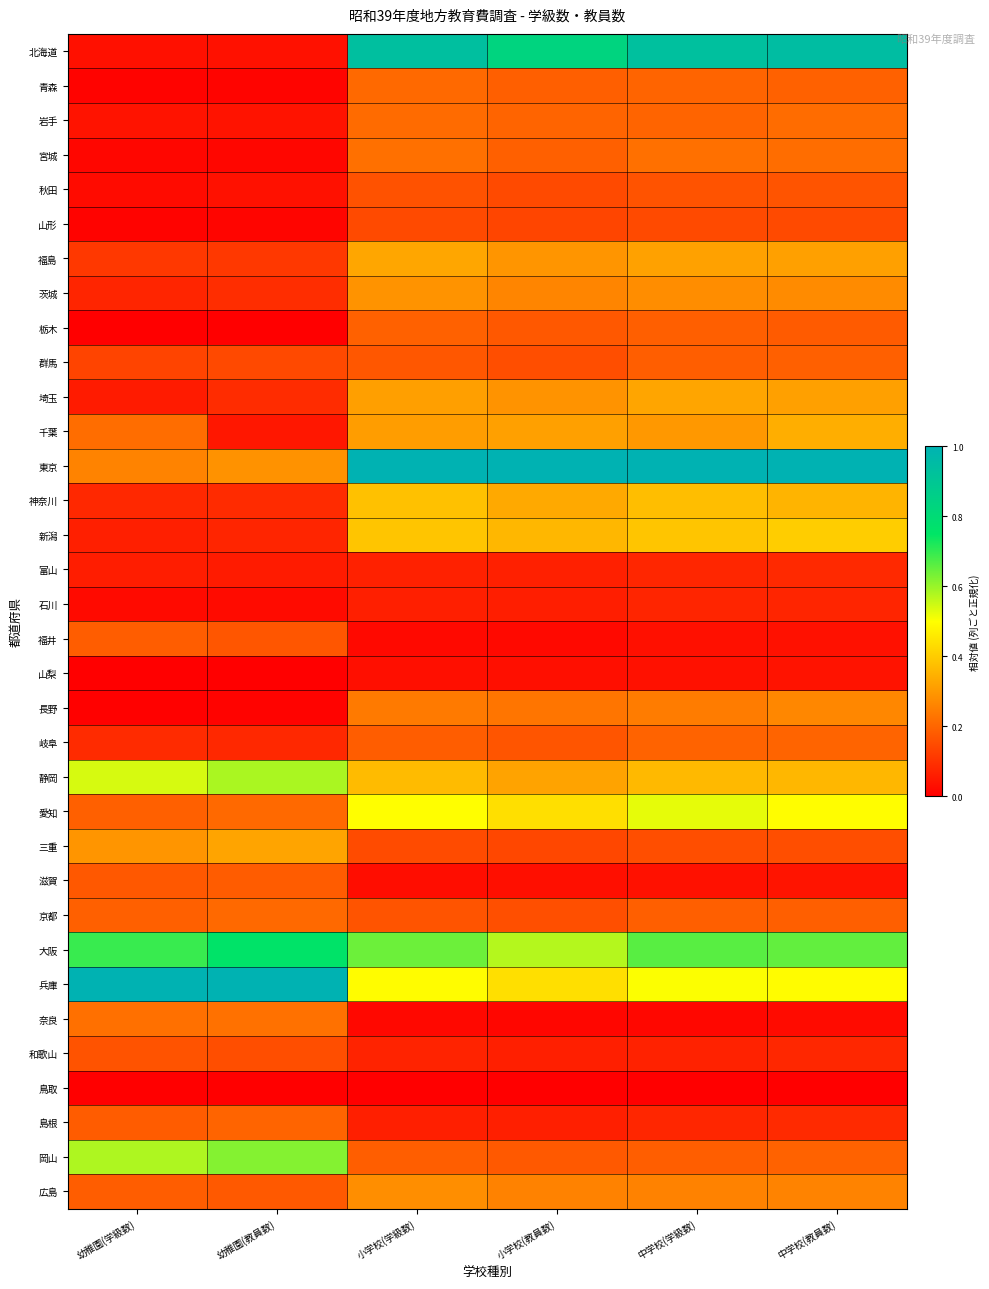

At which category is the sum across all series the highest?

中学校(教員数)